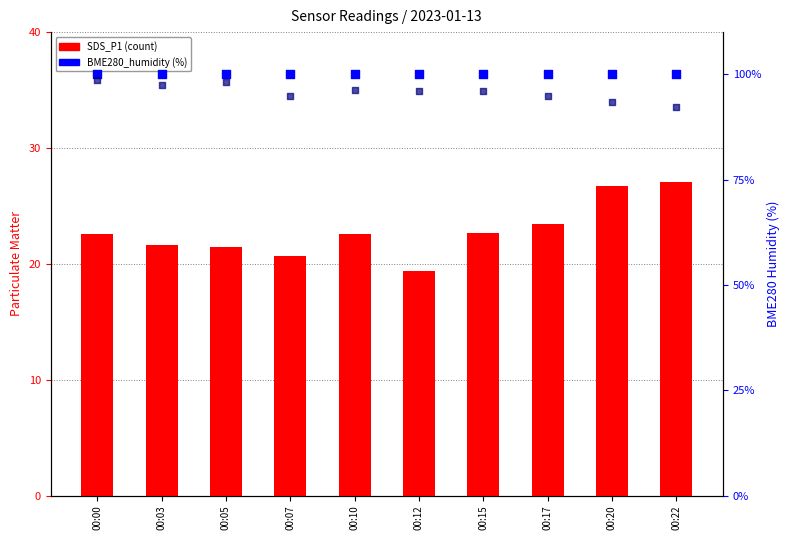

What is the total value across all series at 00:03?

219.0